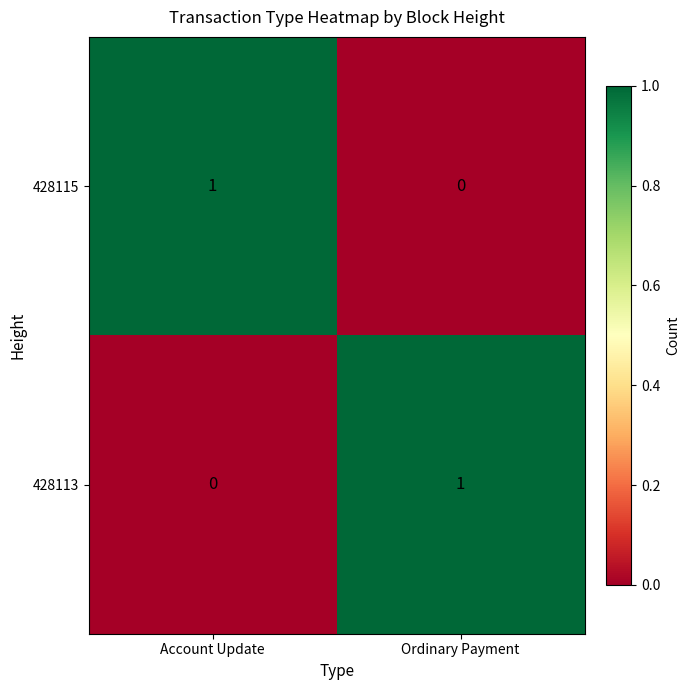

Where is 428115 nearest to the value 0?

Ordinary Payment